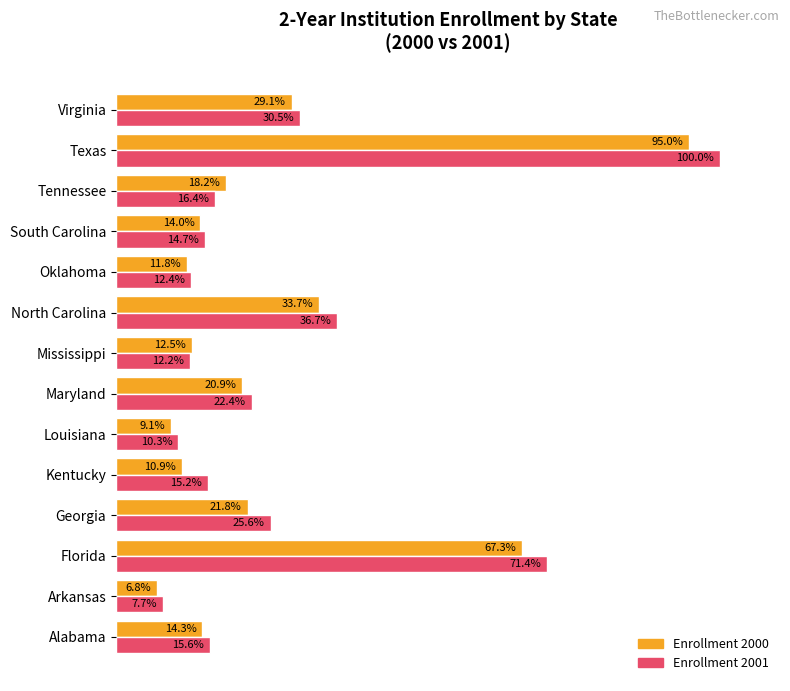

Where is Enrollment 2000 nearest to the value 50?

North Carolina